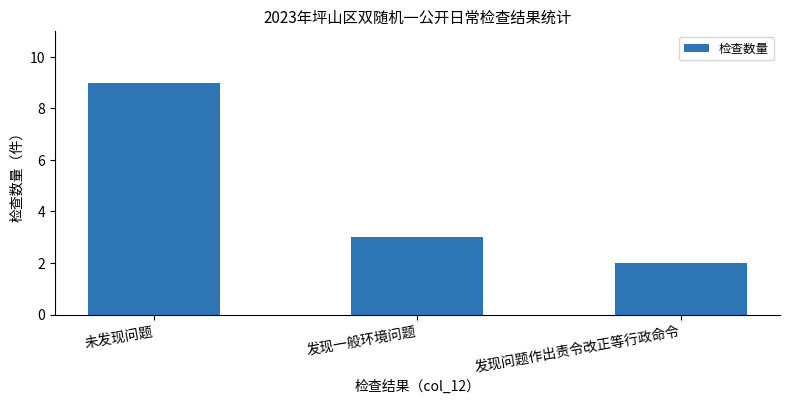

Reading left to right, extract all data points from this chart.

9	3	2